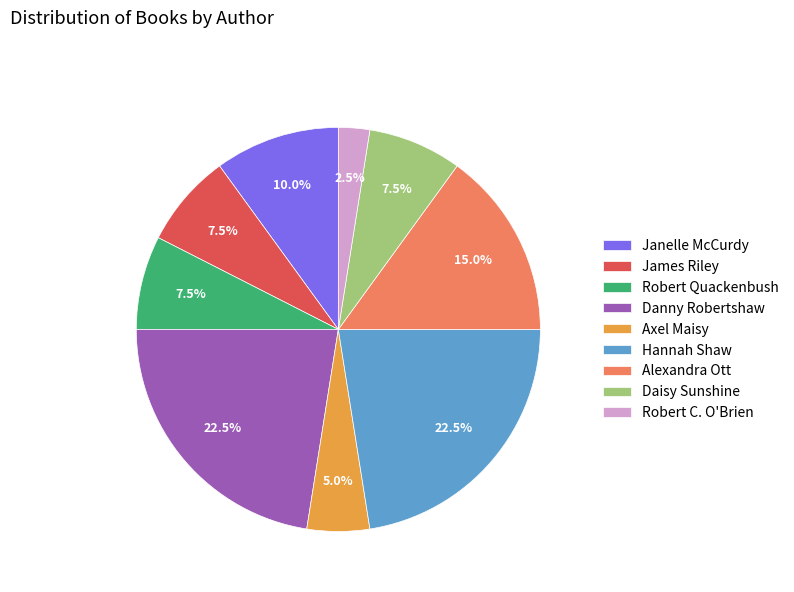

Is there a majority slice in this chart?

No